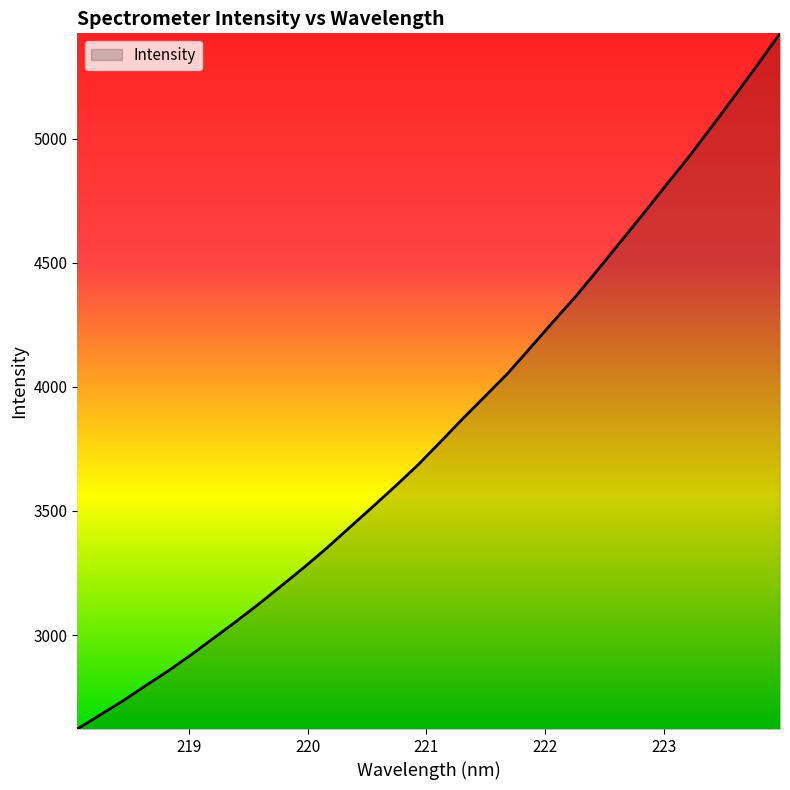

How many values are below 3777?

16